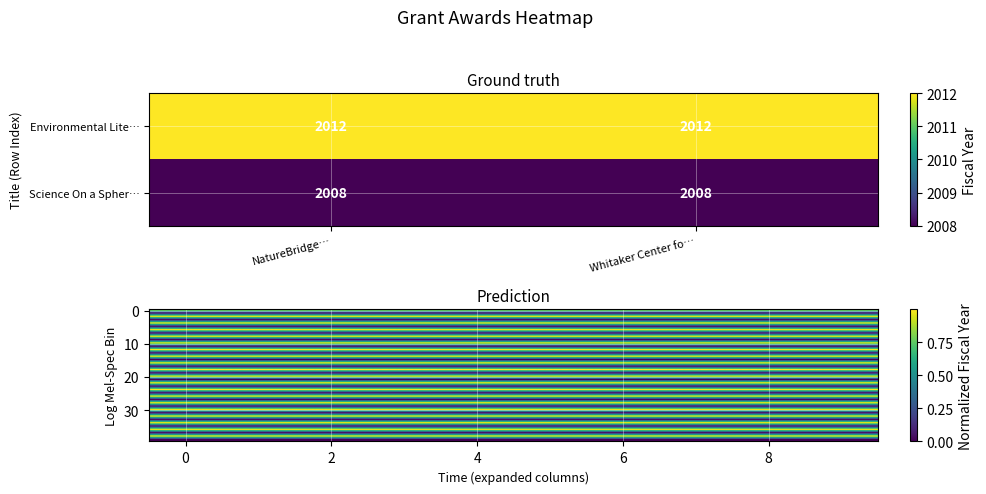

The value of row_0 at 5 is 1.0. True or false?

True